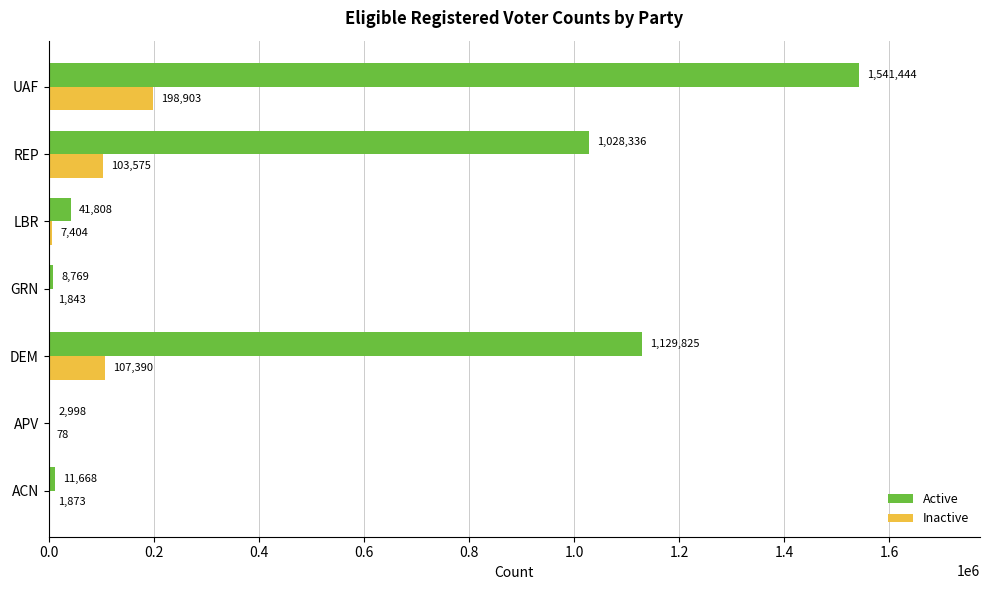

Which series has the largest total across all categories?

Active